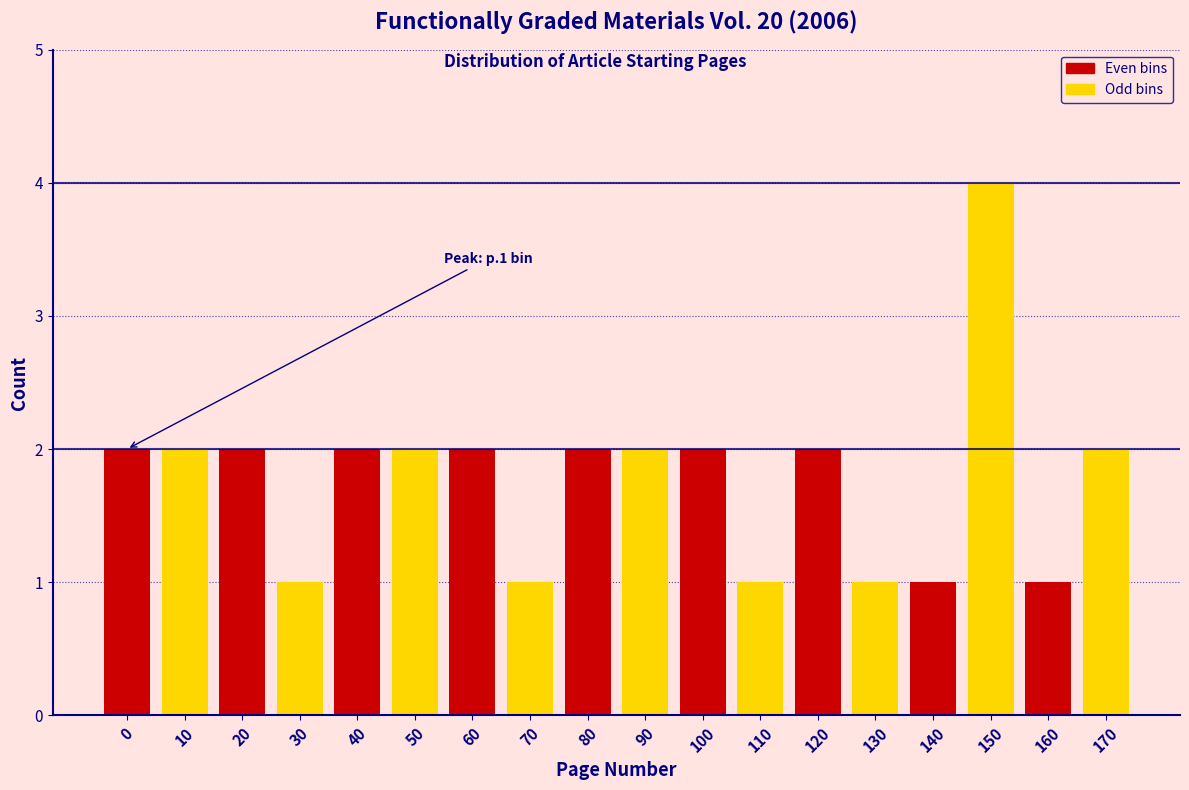

Reading left to right, what are all the values shown in this chart?

0=2	10=2	20=2	30=1	40=2	50=2	60=2	70=1	80=2	90=2	100=2	110=1	120=2	130=1	140=1	150=4	160=1	170=2